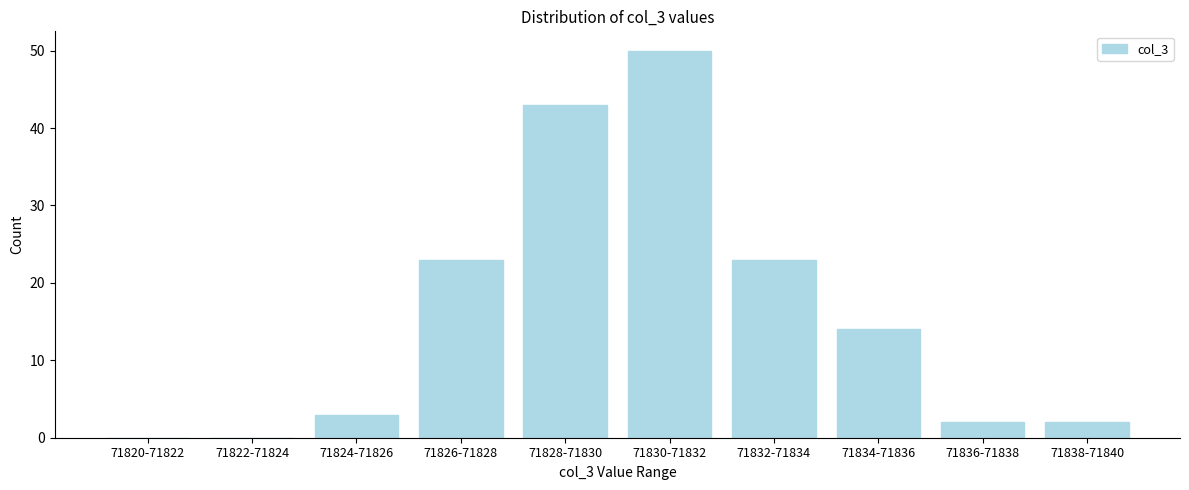

Reading left to right, list all the values displayed in this chart.

71820-71822=0	71822-71824=0	71824-71826=3	71826-71828=23	71828-71830=43	71830-71832=50	71832-71834=23	71834-71836=14	71836-71838=2	71838-71840=2